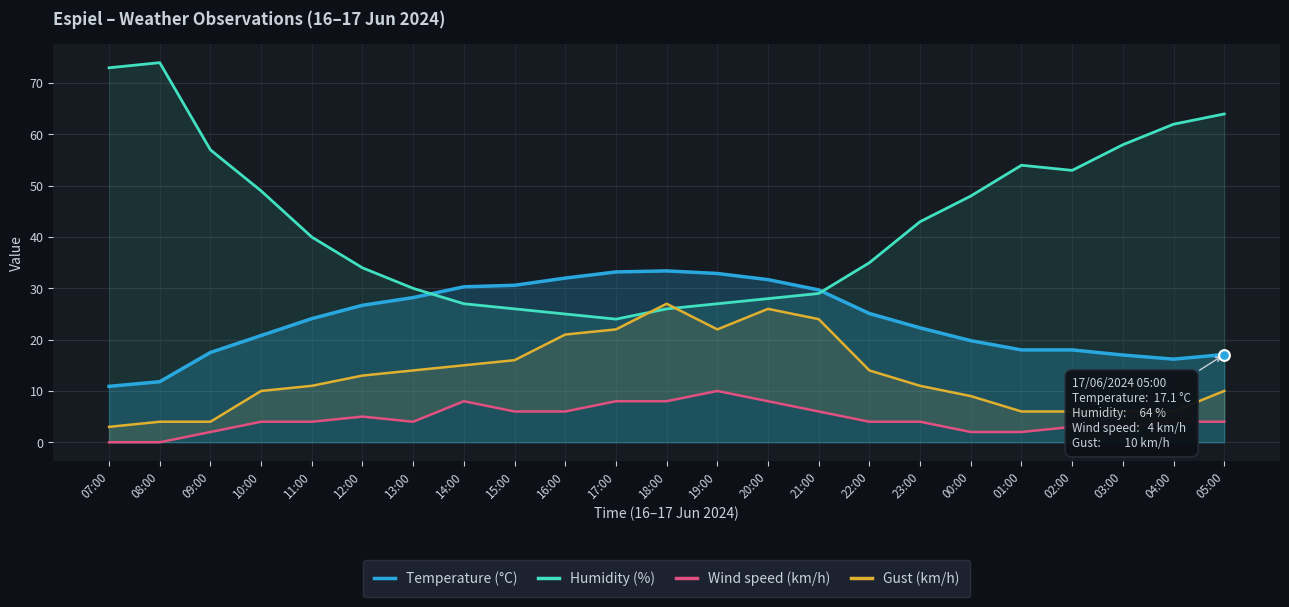

At which category is the sum across all series the highest?

05:00